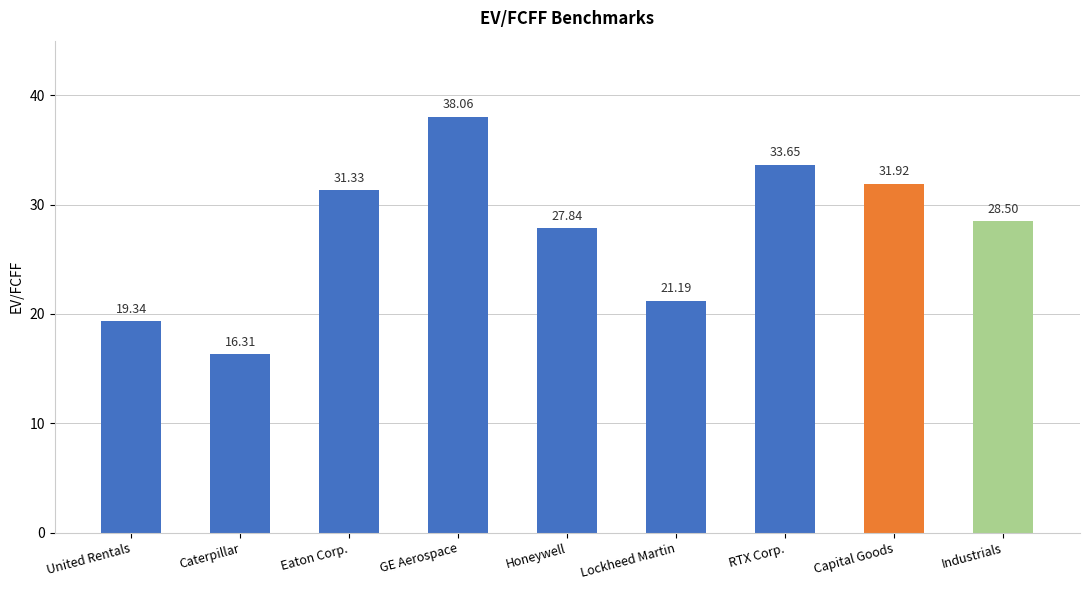

What is the difference between the second highest and second lowest values?

14.3